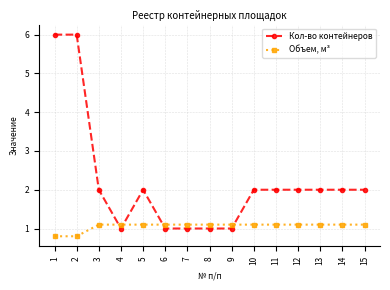

Which series has the largest total across all categories?

Кол-во контейнеров